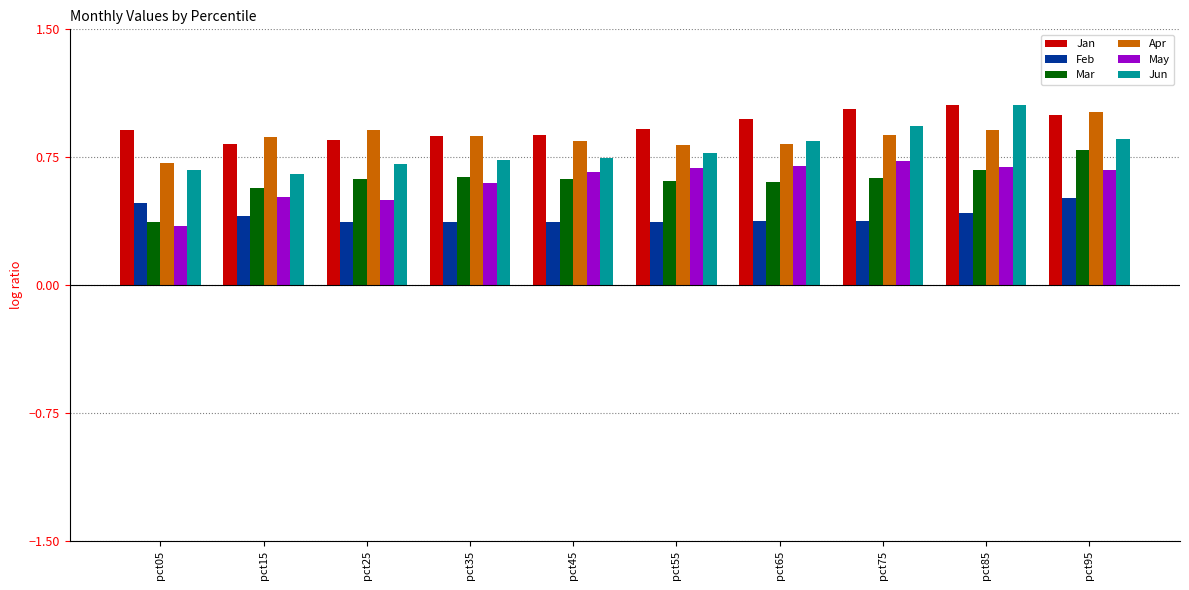

What are all the series names shown in the legend?

Jan, Feb, Mar, Apr, May, Jun